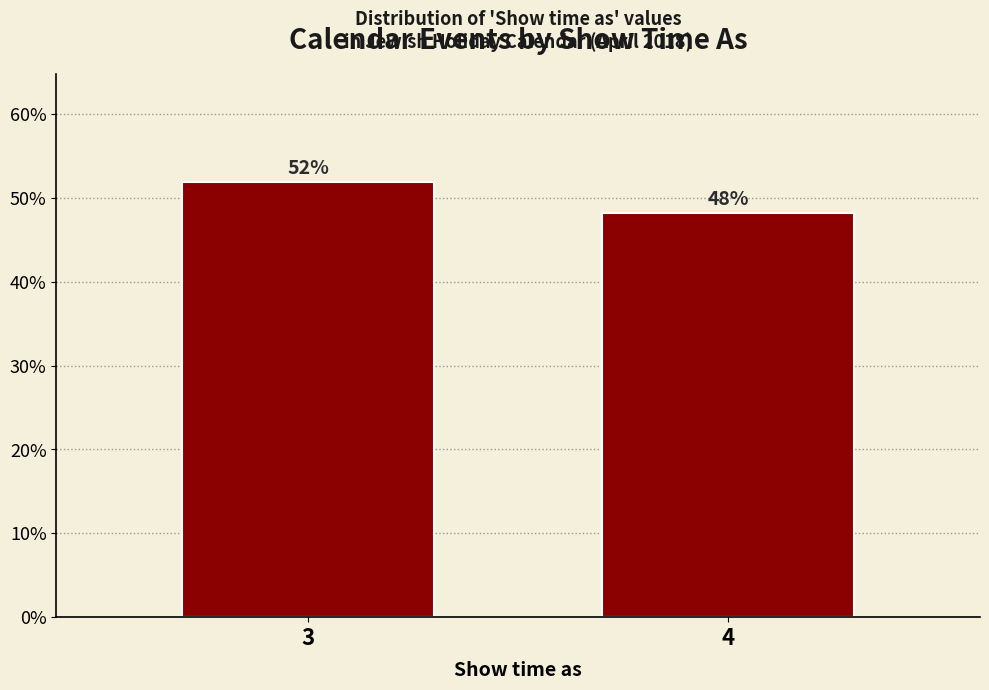

Does the chart contain any negative values?

No